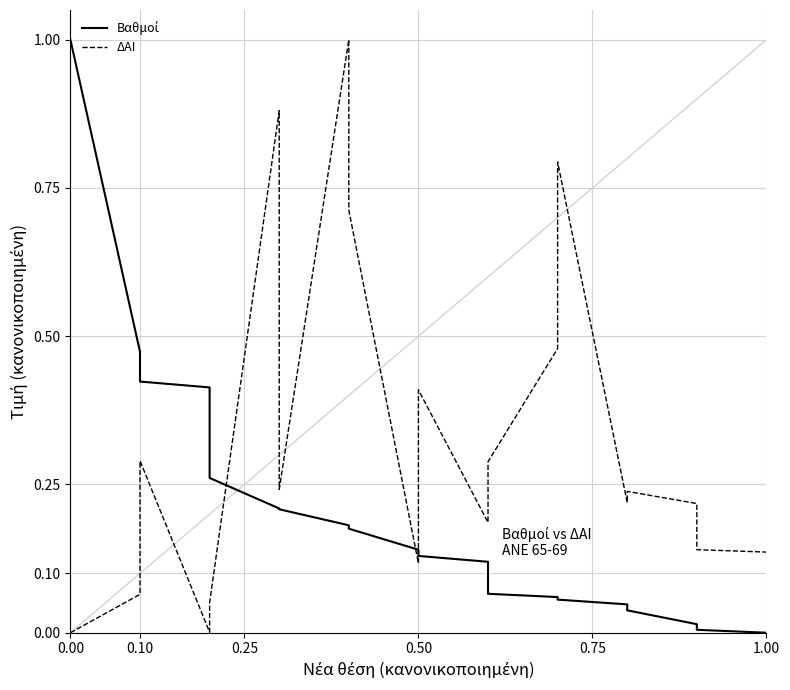

Which series has the largest range (max minus min)?

Βαθμοί